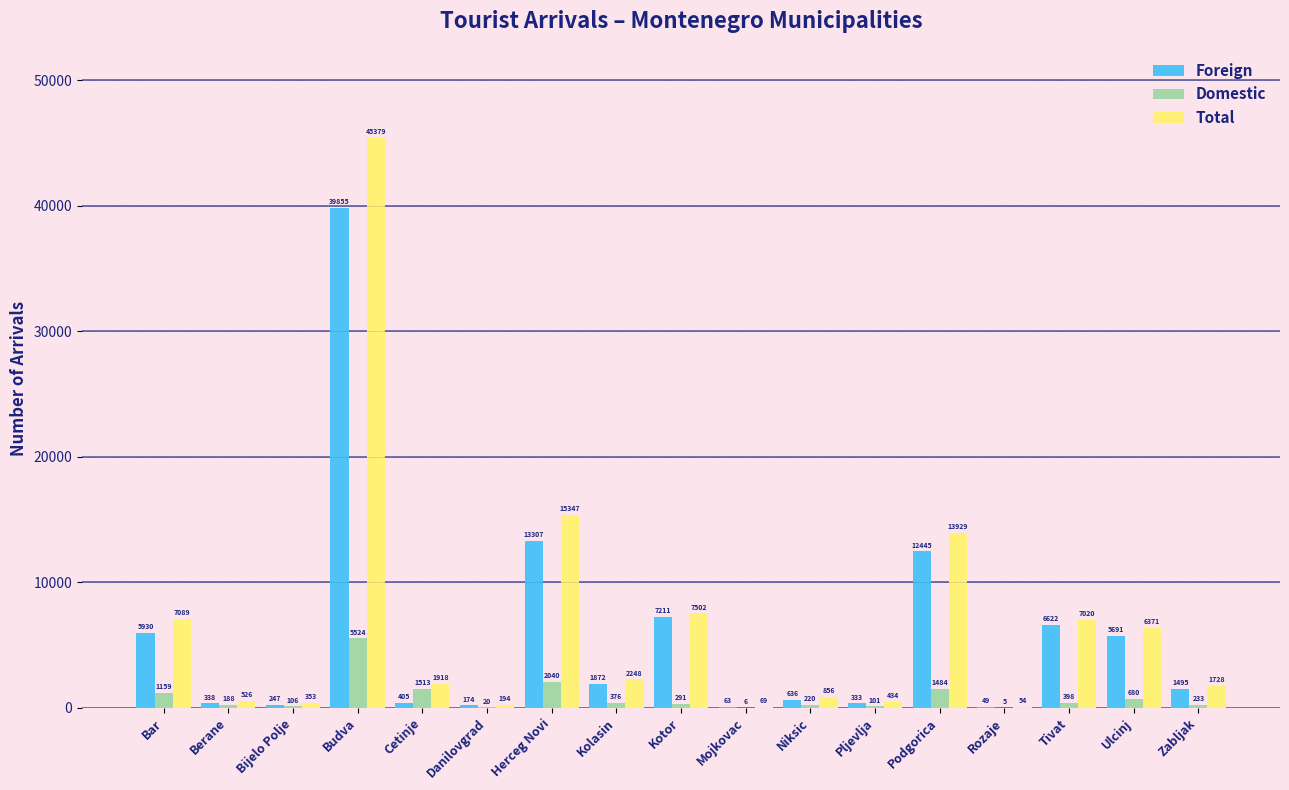

Reading left to right, extract all data points from this chart.

Foreign: Bar=5930	Berane=338	Bijelo Polje=247	Budva=39855	Cetinje=405	Danilovgrad=174	Herceg Novi=13307	Kolasin=1872	Kotor=7211	Mojkovac=63	Niksic=636	Pljevlja=333	Podgorica=12445	Rozaje=49	Tivat=6622	Ulcinj=5691	Zabljak=1495
Domestic: Bar=1159	Berane=188	Bijelo Polje=106	Budva=5524	Cetinje=1513	Danilovgrad=20	Herceg Novi=2040	Kolasin=376	Kotor=291	Mojkovac=6	Niksic=220	Pljevlja=101	Podgorica=1484	Rozaje=5	Tivat=398	Ulcinj=680	Zabljak=233
Total: Bar=7089	Berane=526	Bijelo Polje=353	Budva=45379	Cetinje=1918	Danilovgrad=194	Herceg Novi=15347	Kolasin=2248	Kotor=7502	Mojkovac=69	Niksic=856	Pljevlja=434	Podgorica=13929	Rozaje=54	Tivat=7020	Ulcinj=6371	Zabljak=1728